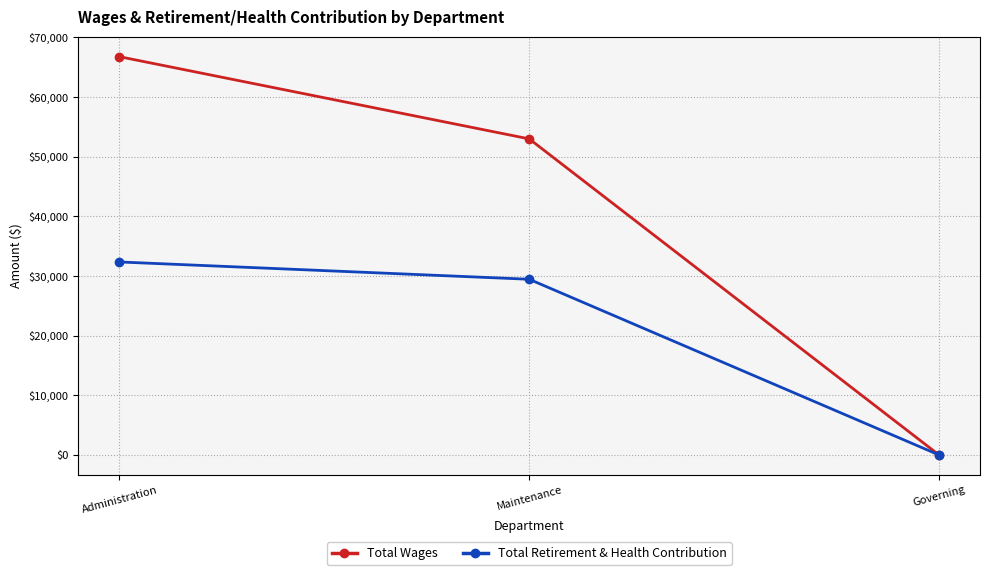

The Total Wages series shows 72647 at Maintenance. True or false?

False